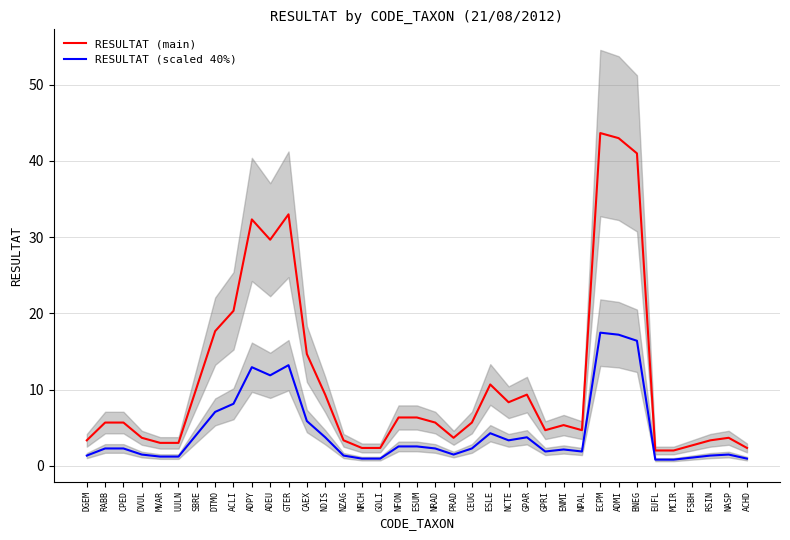

What is the lowest value of the RESULTAT (main) series?

2.0